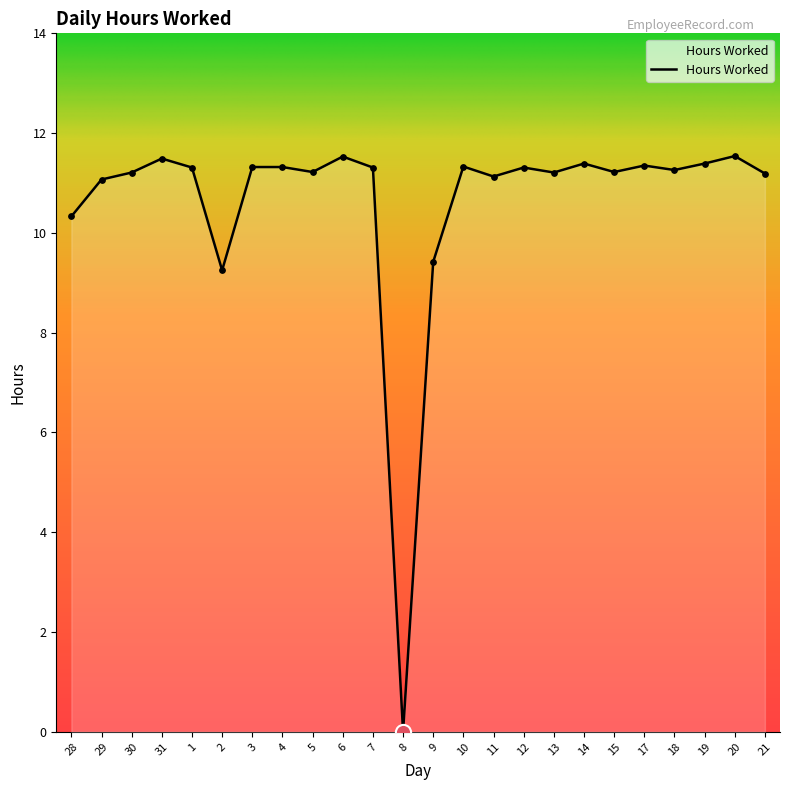

What is the ratio of the value at 28 to the value at 4?

0.9